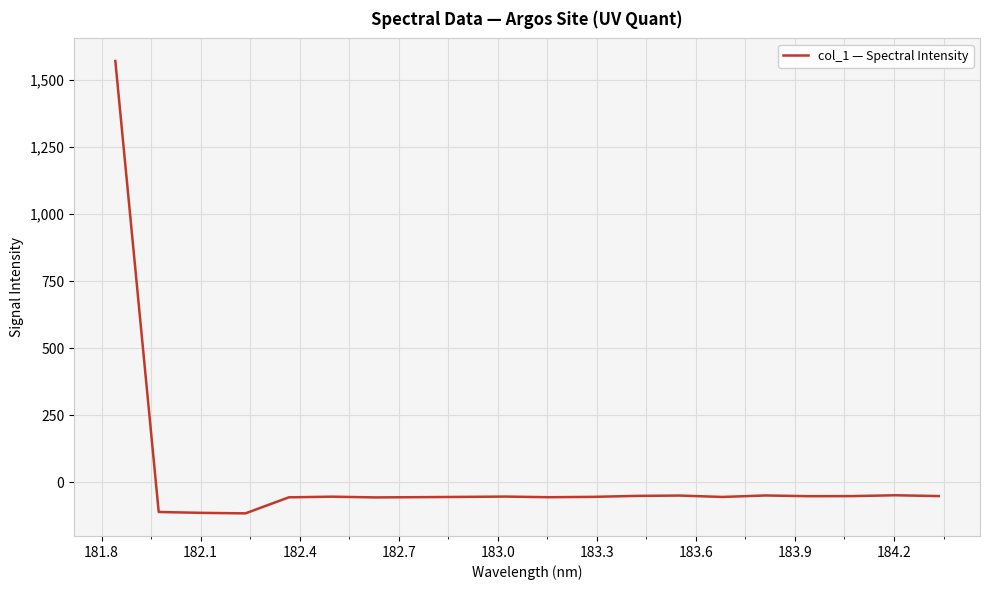

What is the value of the 9th point from the left?

-55.4